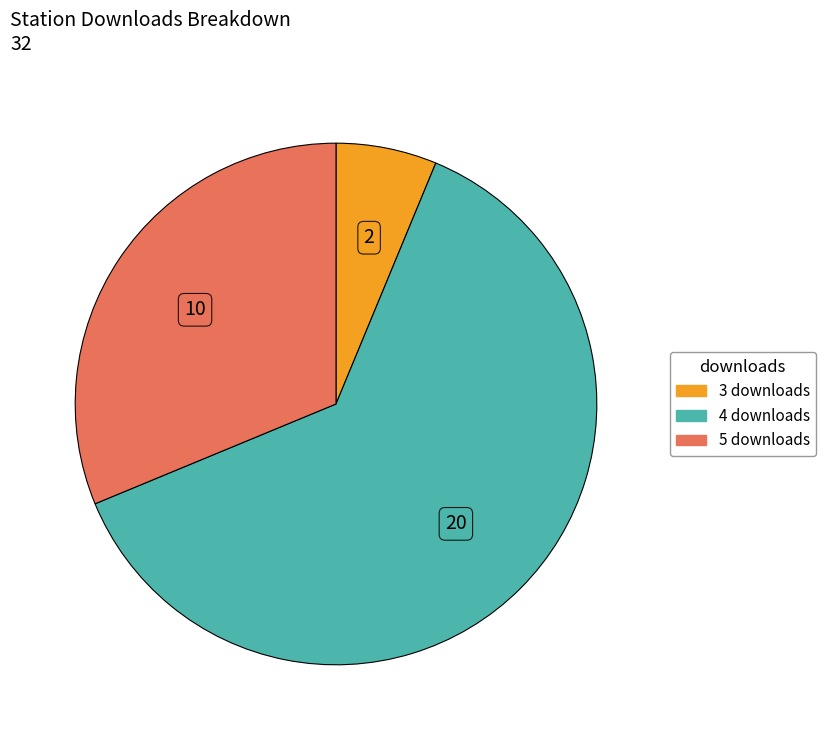

Does any single category account for the majority?

Yes